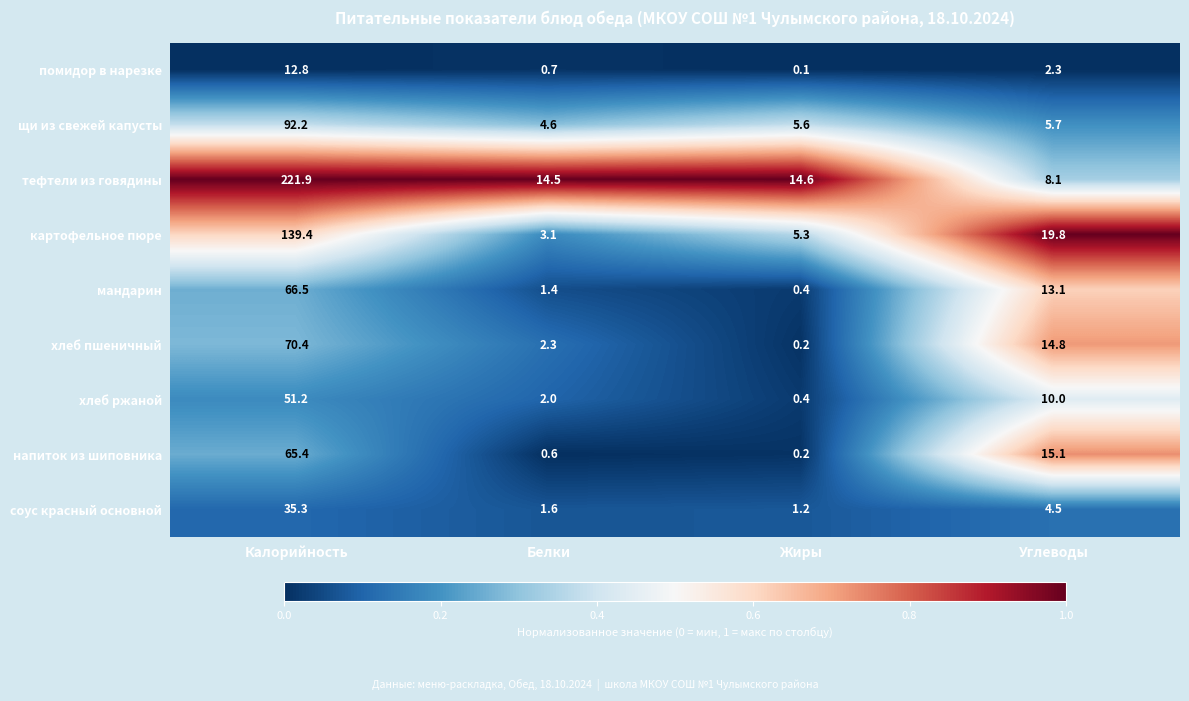

Is it true that хлеб ржаной equals 4.4 at Углеводы?

False